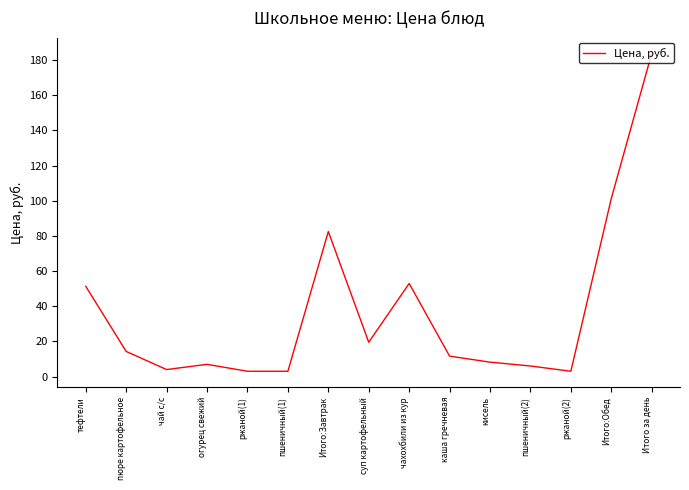

Count the number of data series in this chart.

1